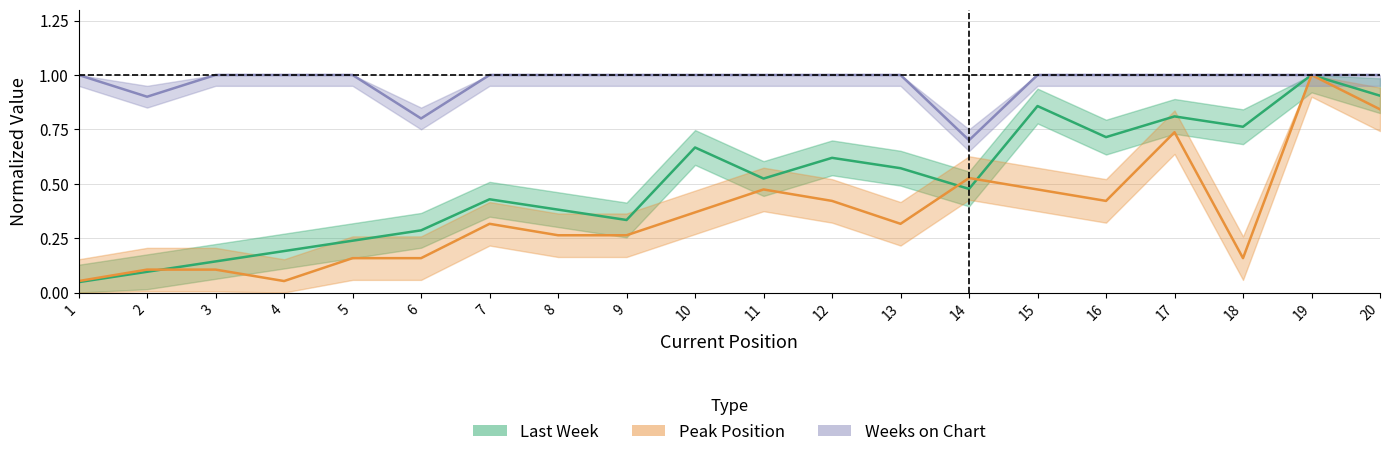

Reading left to right, extract all data points from this chart.

Last Week: 1=0.0	2=0.1	3=0.1	4=0.2	5=0.2	6=0.3	7=0.4	8=0.4	9=0.3	10=0.7	11=0.5	12=0.6	13=0.6	14=0.5	15=0.9	16=0.7	17=0.8	18=0.8	19=1.0	20=0.9
Peak Position: 1=0.1	2=0.1	3=0.1	4=0.1	5=0.2	6=0.2	7=0.3	8=0.3	9=0.3	10=0.4	11=0.5	12=0.4	13=0.3	14=0.5	15=0.5	16=0.4	17=0.7	18=0.2	19=1.0	20=0.8
Weeks on Chart: 1=1.0	2=0.9	3=1.0	4=1.0	5=1.0	6=0.8	7=1.0	8=1.0	9=1.0	10=1.0	11=1.0	12=1.0	13=1.0	14=0.7	15=1.0	16=1.0	17=1.0	18=1.0	19=1.0	20=1.0